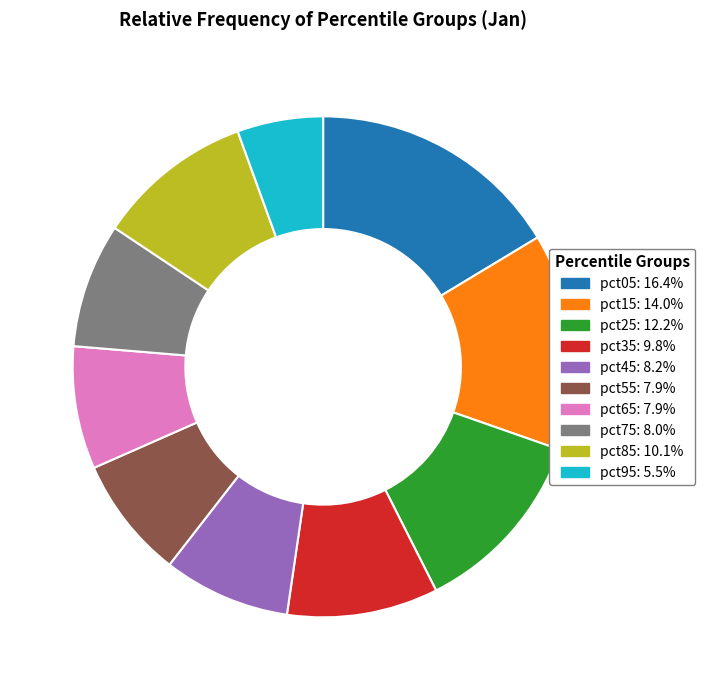

Which slice is the largest?

pct05